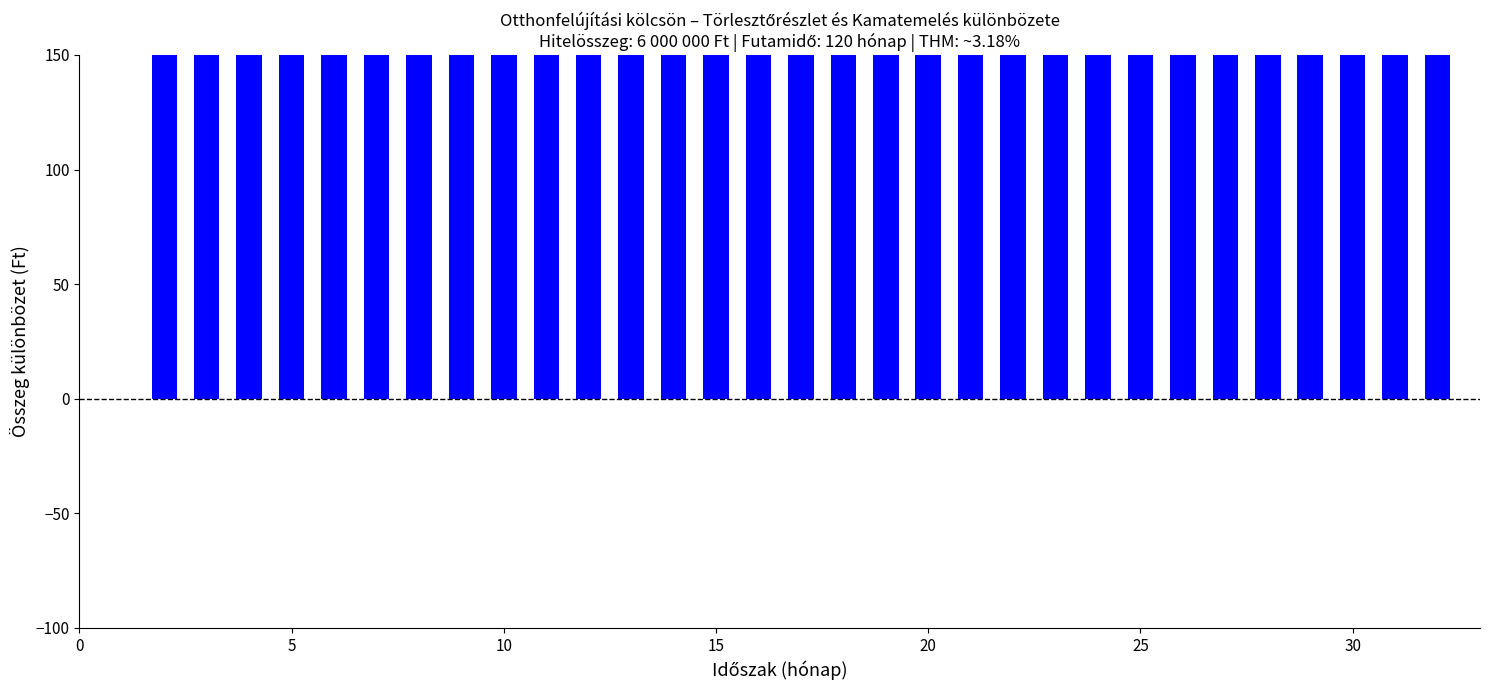

How many data points are less than 2892?

14